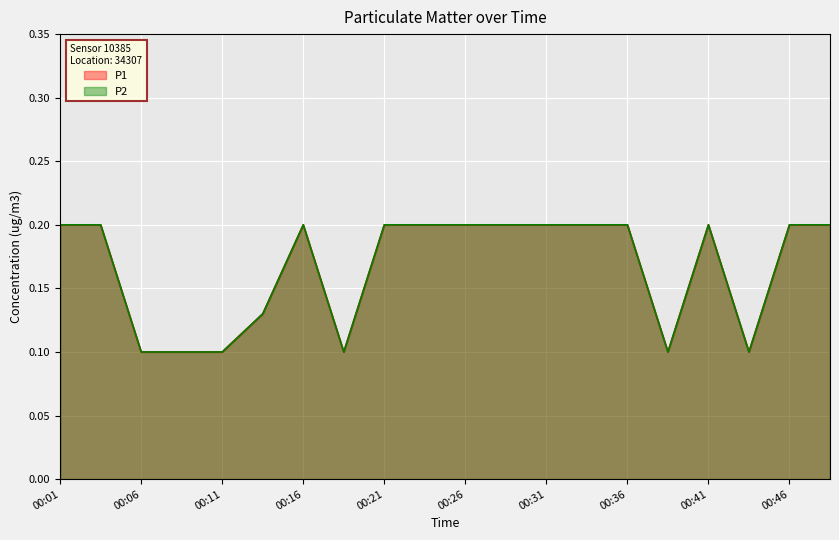

Rank the categories by P2 value from highest to lowest.

00:01, 00:03, 00:16, 00:21, 00:23, 00:26, 00:28, 00:31, 00:33, 00:36, 00:41, 00:46, 00:48, 00:13, 00:06, 00:08, 00:11, 00:18, 00:38, 00:43